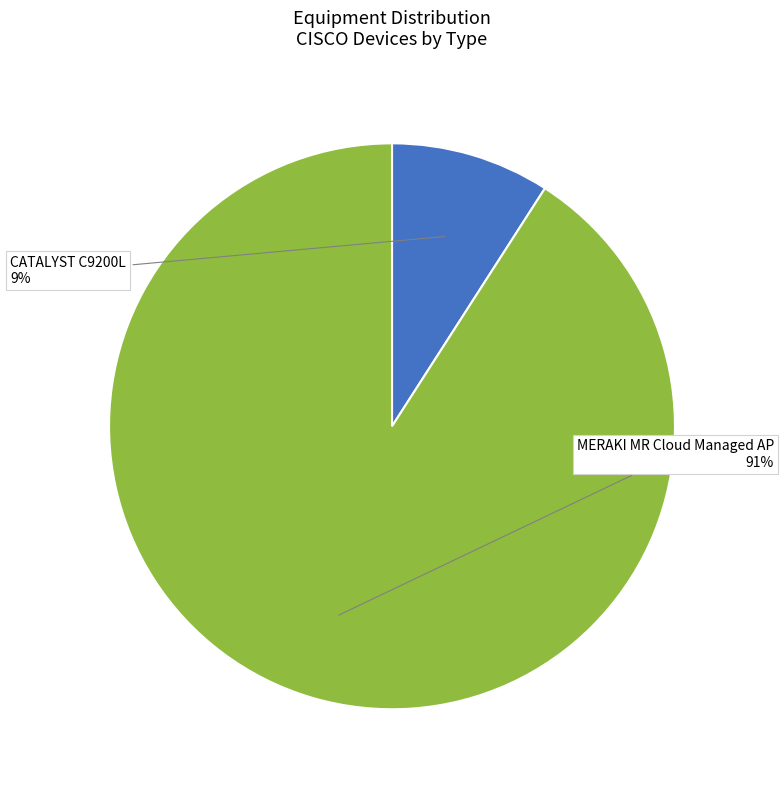

What percentage is the CATALYST C9200L slice, to the nearest percent?

9%